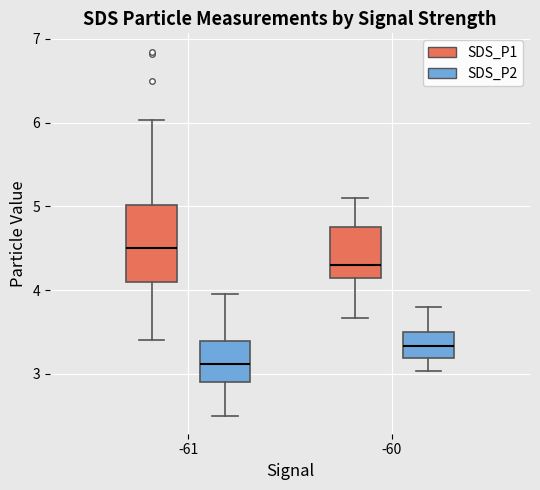

Reading left to right, read every box against the y-axis: the position of its median line, the range the box covers, and the ends of its whiskers. The values are not printed on the chart, so give them approximately, as read against the axis.

-61 (SDS_P1): median 4.5, box 4.1 to 5.0, whiskers 3.4 to 6.0
-61 (SDS_P2): median 3.1, box 2.9 to 3.4, whiskers 2.5 to 4.0
-60 (SDS_P1): median 4.3, box 4.1 to 4.8, whiskers 3.7 to 5.1
-60 (SDS_P2): median 3.3, box 3.2 to 3.5, whiskers 3.0 to 3.8